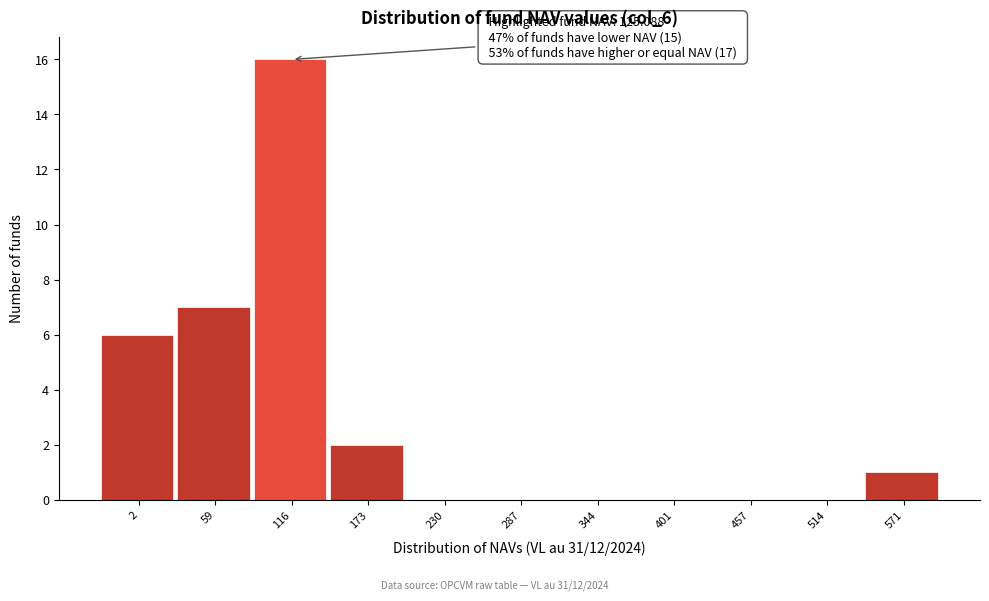

Reading left to right, extract all data points from this chart.

2=6	59=7	116=16	173=2	230=0	287=0	344=0	401=0	457=0	514=0	571=1